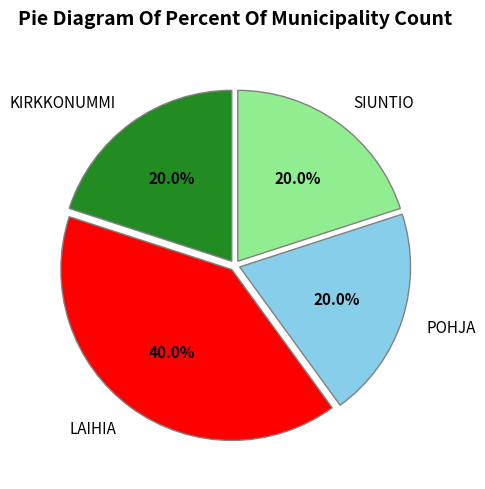

Is the sum of SIUNTIO and KIRKKONUMMI greater than half?

No